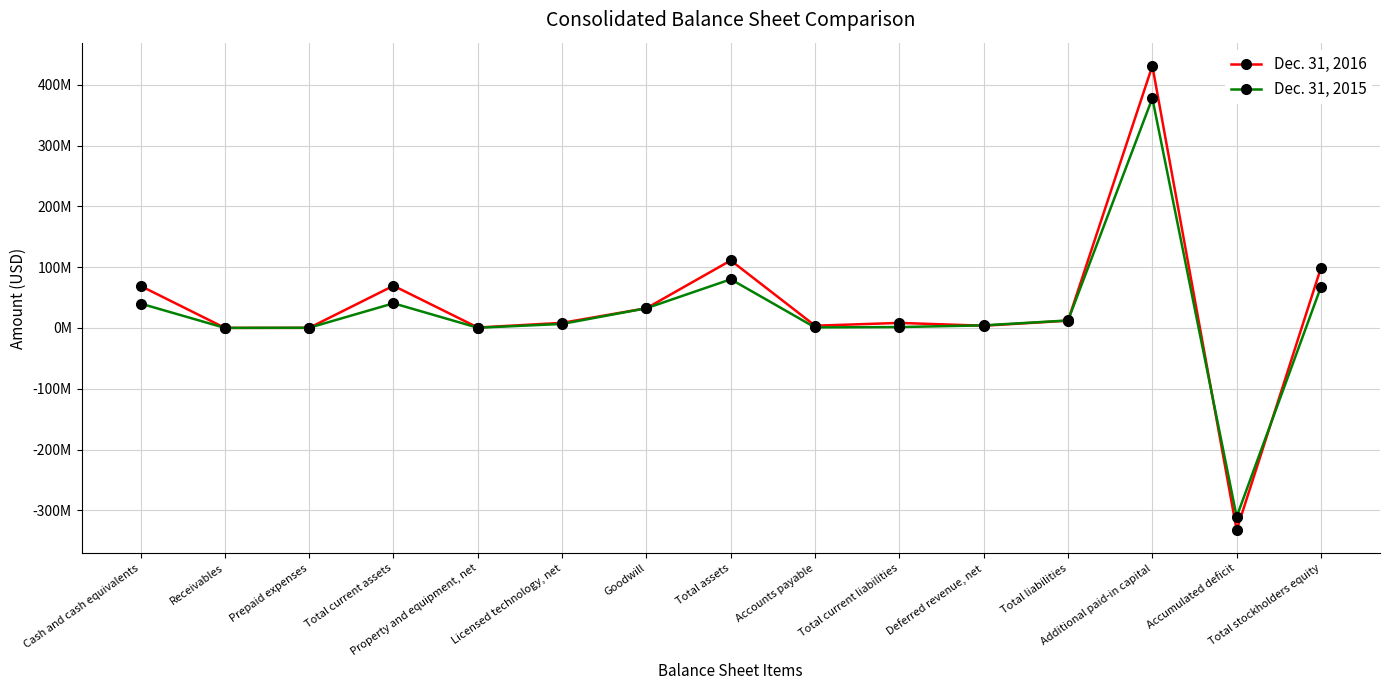

Does the chart have visible grid lines?

Yes